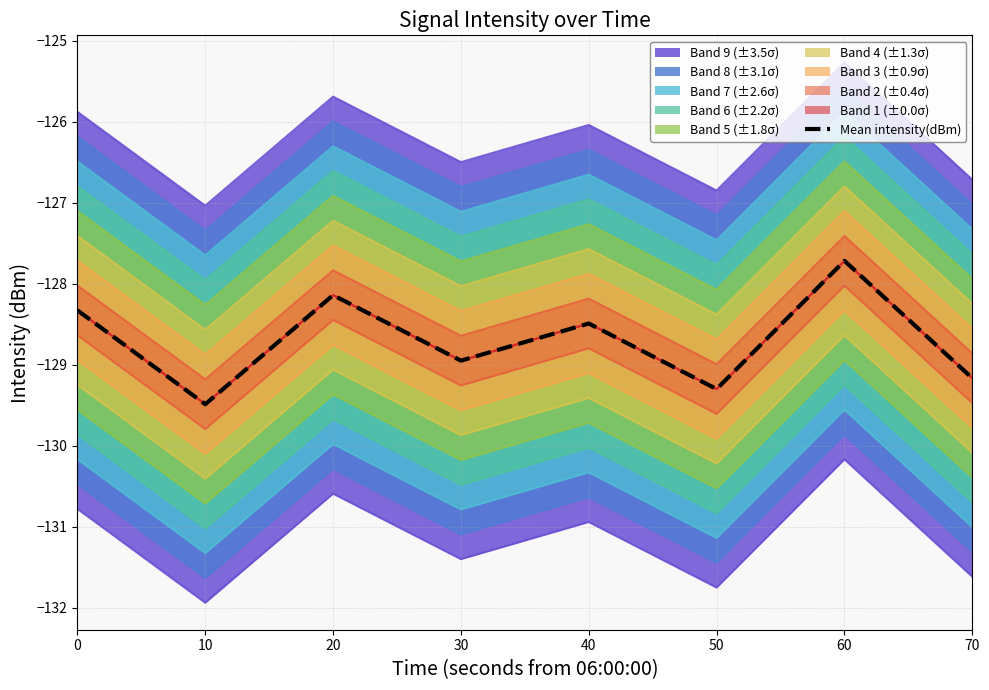

Rank the categories by value from highest to lowest.

60, 20, 0, 40, 30, 70, 50, 10